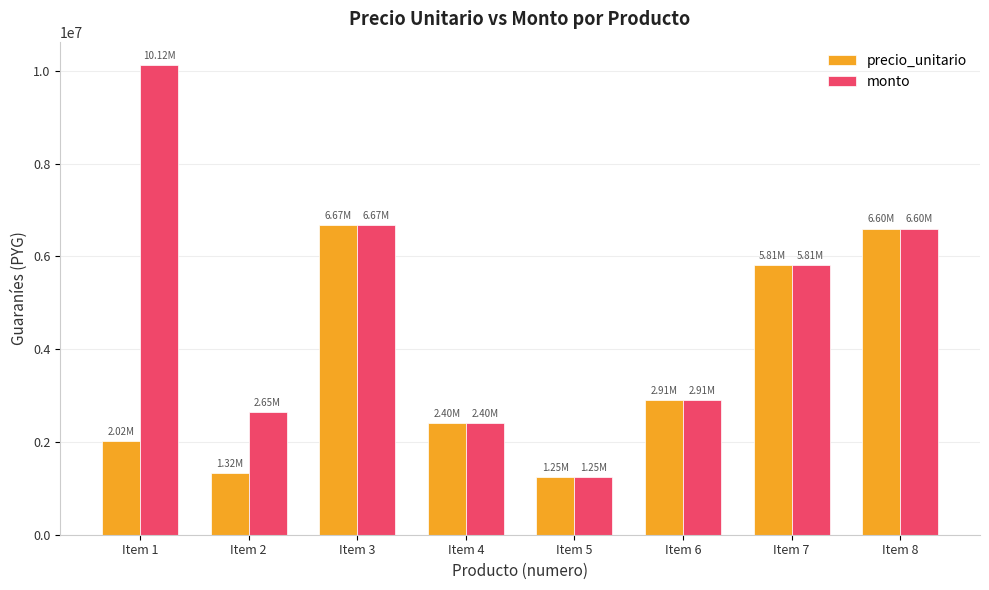

Reading left to right, extract all data points from this chart.

precio_unitario: Item 1=2025000	Item 2=1325000	Item 3=6670000	Item 4=2400000	Item 5=1250000	Item 6=2910000	Item 7=5808000	Item 8=6600000
monto: Item 1=10125000	Item 2=2650000	Item 3=6670000	Item 4=2400000	Item 5=1250000	Item 6=2910000	Item 7=5808000	Item 8=6600000